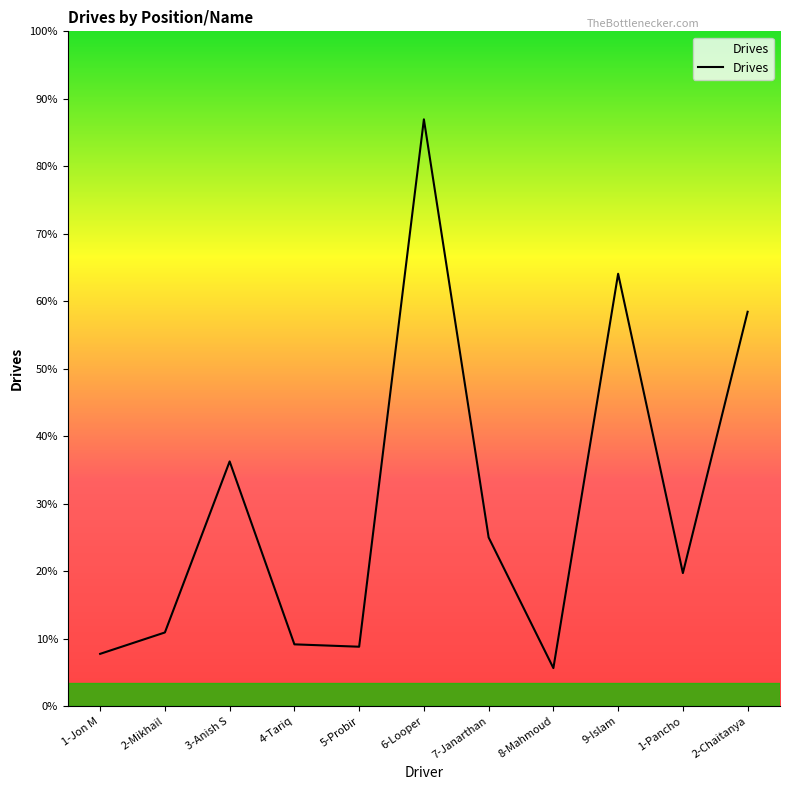

Is this an area chart (filled region under the line)?

Yes